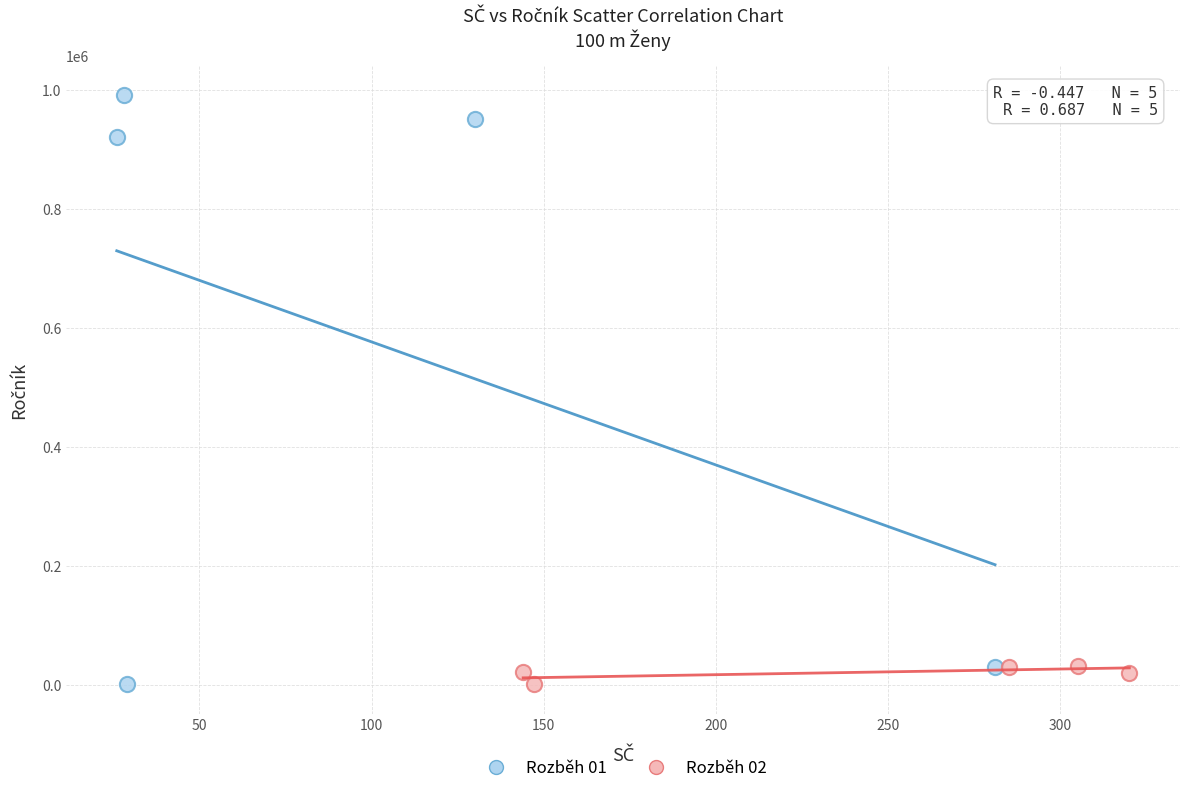

Which series has the largest Y range (max minus min)?

Rozběh 01